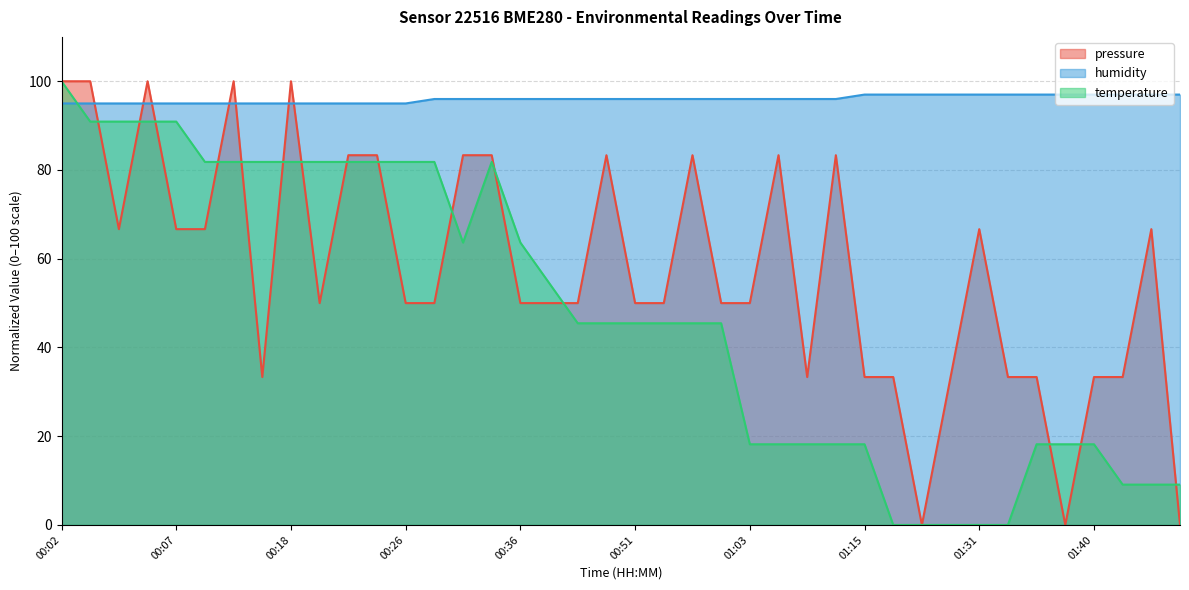

What is the label of the 10th point from the left?

00:19